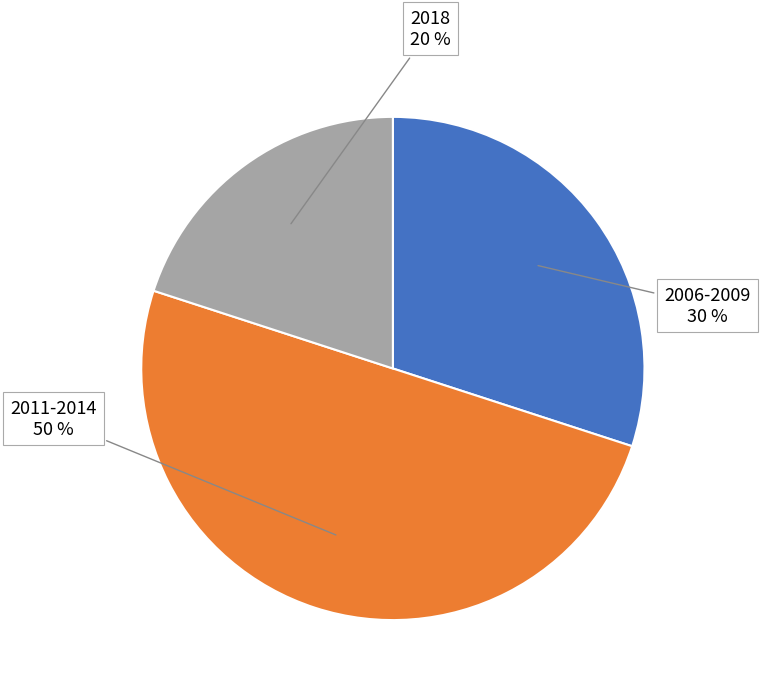

Which has a higher value, 2011-2014 or 2006-2009?

2011-2014